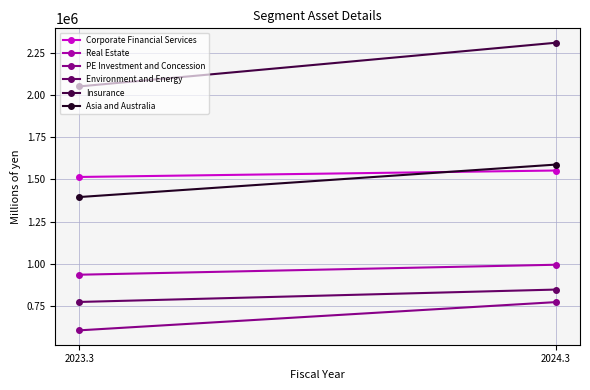

Reading right to left, what are all the values shown in this chart?

Corporate Financial Services: 1552322	1514070
Real Estate: 994115	935027
PE Investment and Concession: 772834	605471
Environment and Energy: 847049	773617
Insurance: 2309357	2050412
Asia and Australia: 1587540	1395096